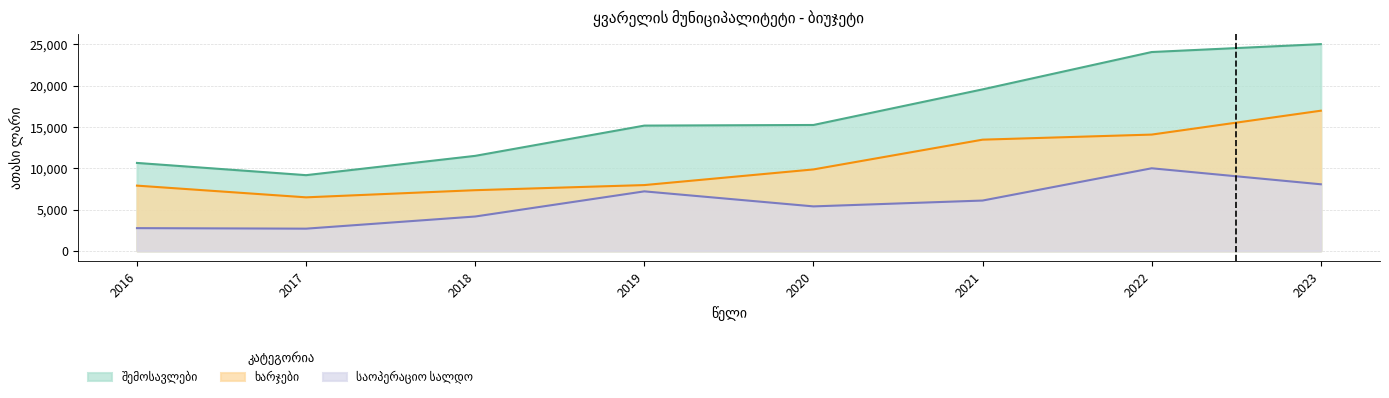

List the labels in order of საოპერაციო სალდო value, smallest first.

2017, 2016, 2018, 2020, 2021, 2019, 2023, 2022